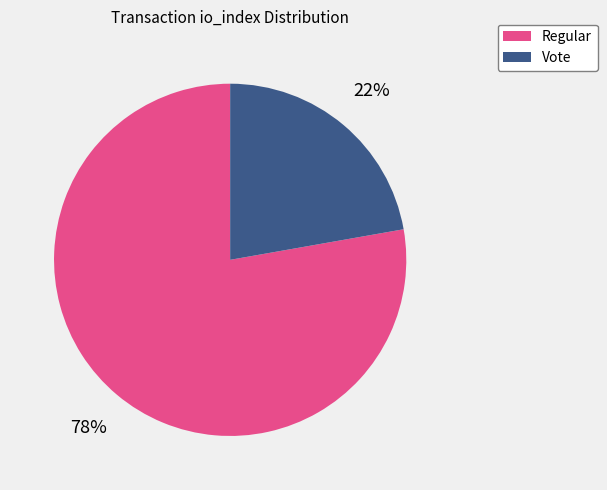

To the nearest percent, what is the average slice percentage?

50%